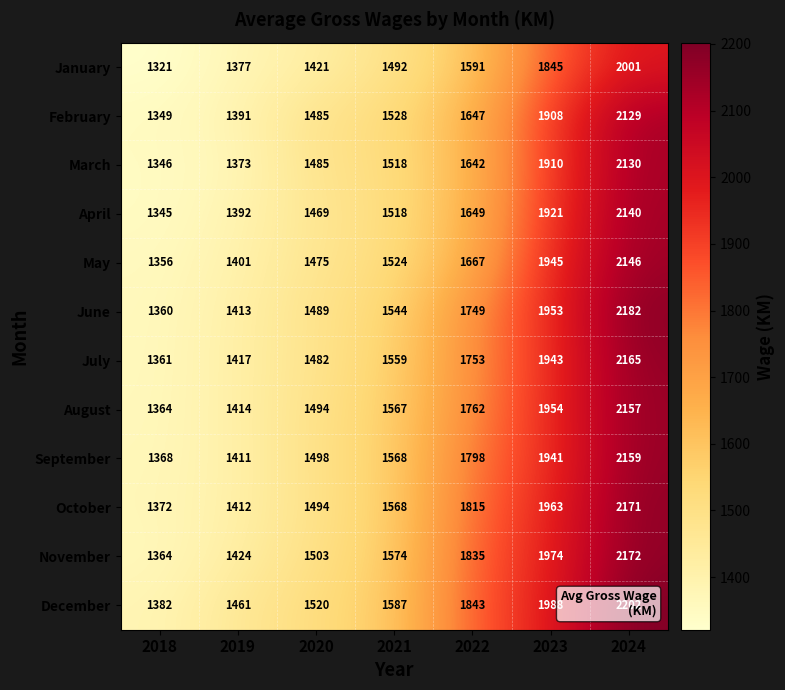

At which category is the sum across all series the highest?

2024